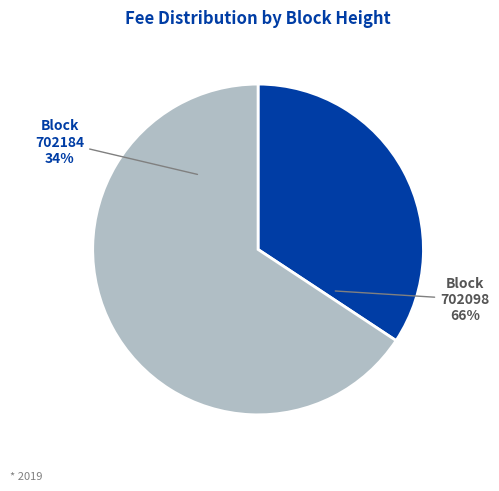

Rank the categories by value from highest to lowest.

702098, 702184